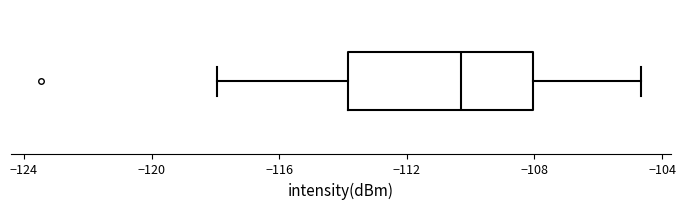

Read this box plot against the x-axis: the position of the median line, the range covered by the box, and the ends of both whiskers. The values are not printed on the chart, so give them approximately, as read against the axis.

median -110.5, box -114.0 to -108.0, whiskers -118.0 to -104.5